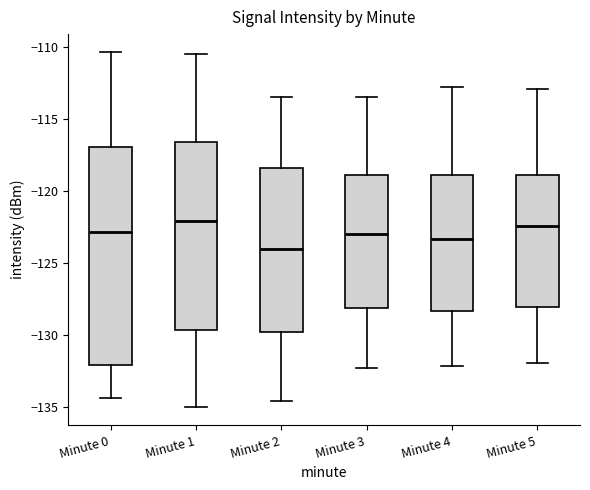

Reading left to right, transcribe this box plot: for each box, give where its median line is, the range the box spans, and where its two whiskers end, as read against the y-axis. The values are not printed on the chart, so give them approximately, as read against the axis.

Minute 0: median -123.0, box -132.0 to -117.0, whiskers -134.5 to -110.5
Minute 1: median -122.0, box -129.5 to -116.5, whiskers -135.0 to -110.5
Minute 2: median -124.0, box -130.0 to -118.5, whiskers -134.5 to -113.5
Minute 3: median -123.0, box -128.0 to -119.0, whiskers -132.0 to -113.5
Minute 4: median -123.5, box -128.5 to -119.0, whiskers -132.0 to -113.0
Minute 5: median -122.5, box -128.0 to -119.0, whiskers -132.0 to -113.0